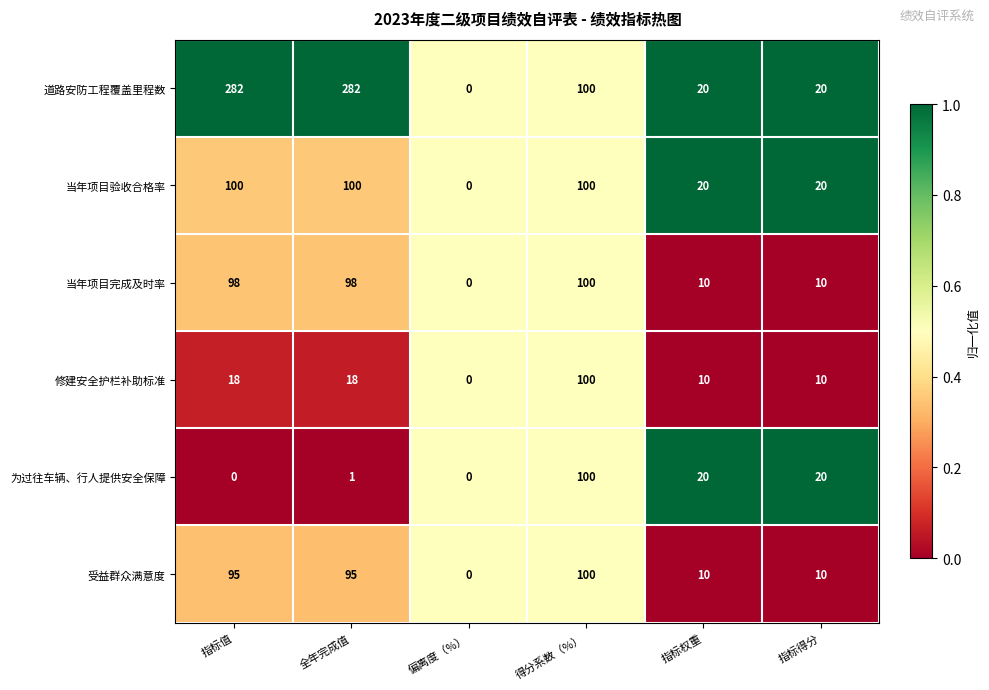

Count the number of data series in this chart.

6